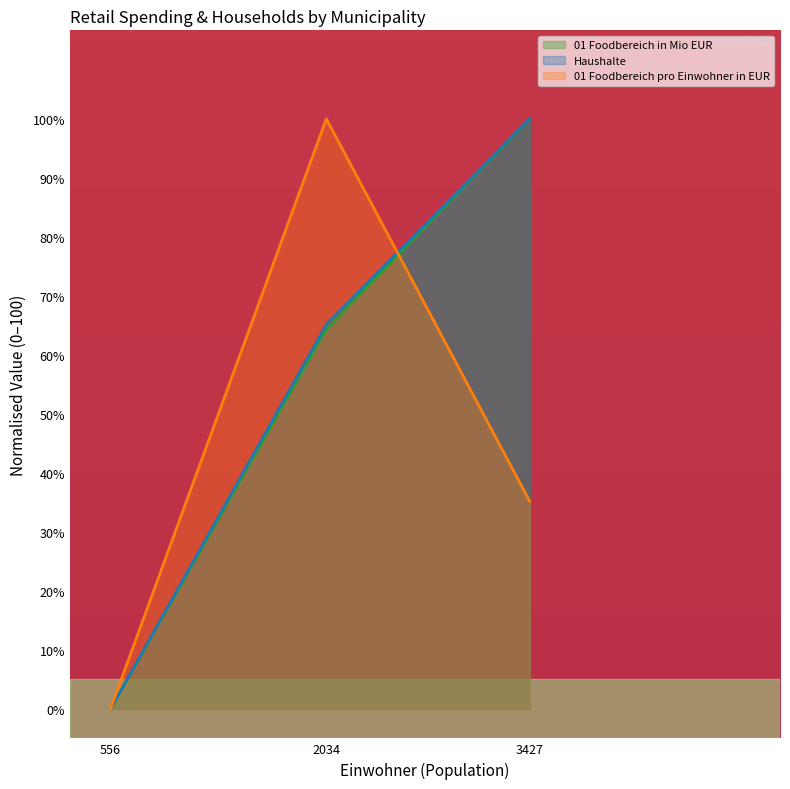

Which series has the largest total across all categories?

Haushalte